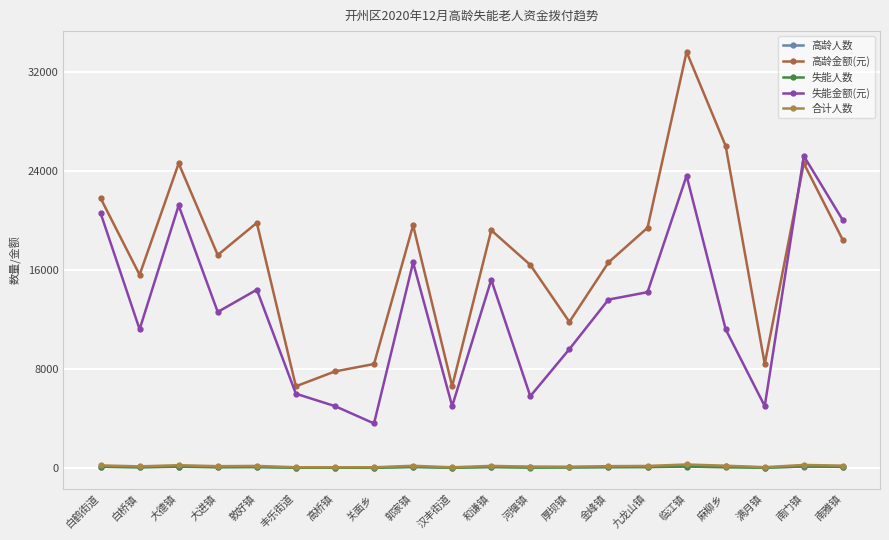

Which has a higher value, 丰乐街道 or 厚坝镇?

厚坝镇